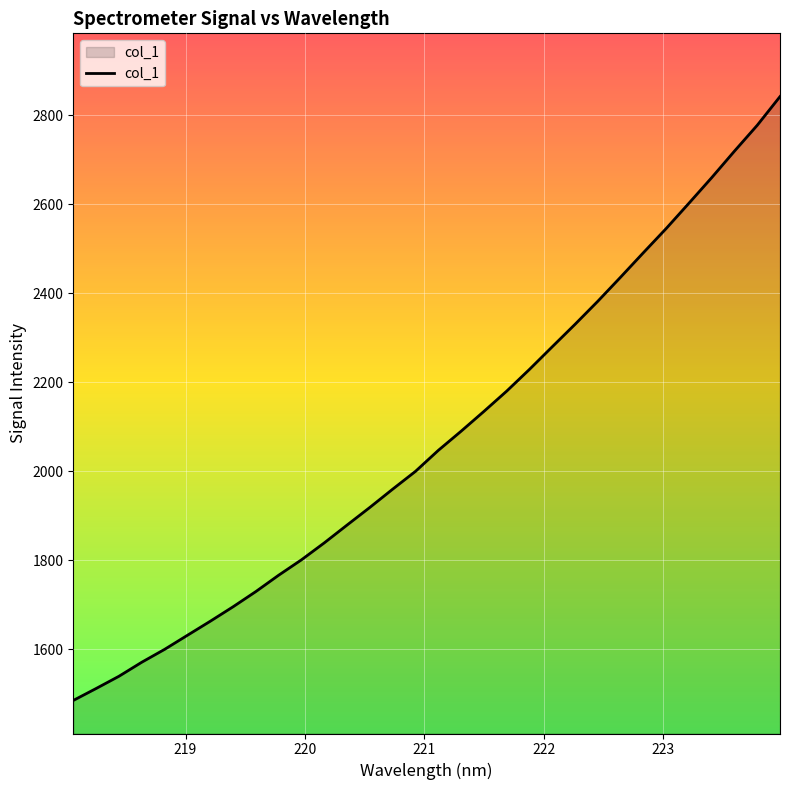

What is the difference between the maximum and minimum values?

1356.9